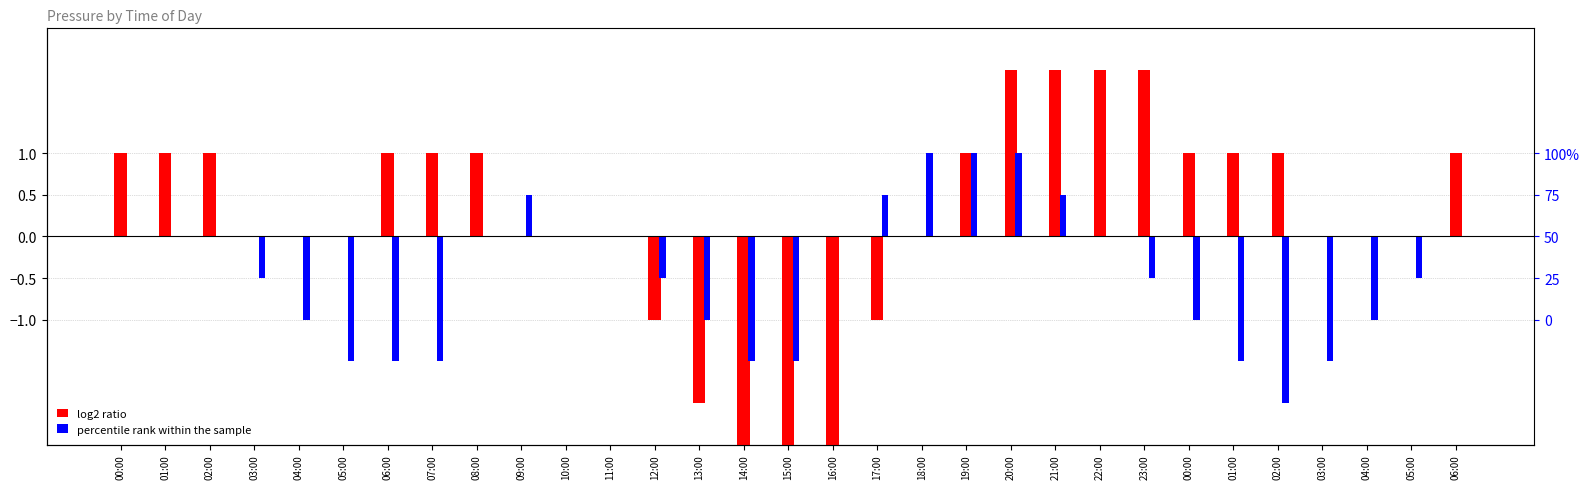

Reading left to right, extract all data points from this chart.

log2 ratio: 1.0	1.0	1.0	0.0	0.0	0.0	1.0	1.0	1.0	0.0	0.0	0.0	-1.0	-2.0	-3.0	-3.0	-3.0	-1.0	0.0	1.0	2.0	2.0	2.0	2.0	1.0	1.0	1.0	0.0	0.0	0.0	1.0
percentile rank within the sample: 0.0	0.0	0.0	-0.5	-1.0	-1.5	-1.5	-1.5	0.0	0.5	0.0	0.0	-0.5	-1.0	-1.5	-1.5	0.0	0.5	1.0	1.0	1.0	0.5	0.0	-0.5	-1.0	-1.5	-2.0	-1.5	-1.0	-0.5	0.0